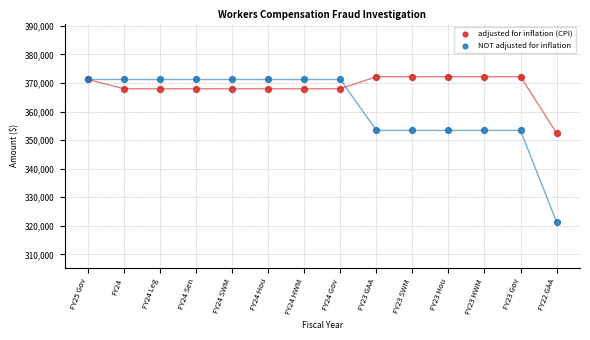

Across all series, what Y value is closest to 346724?

352477